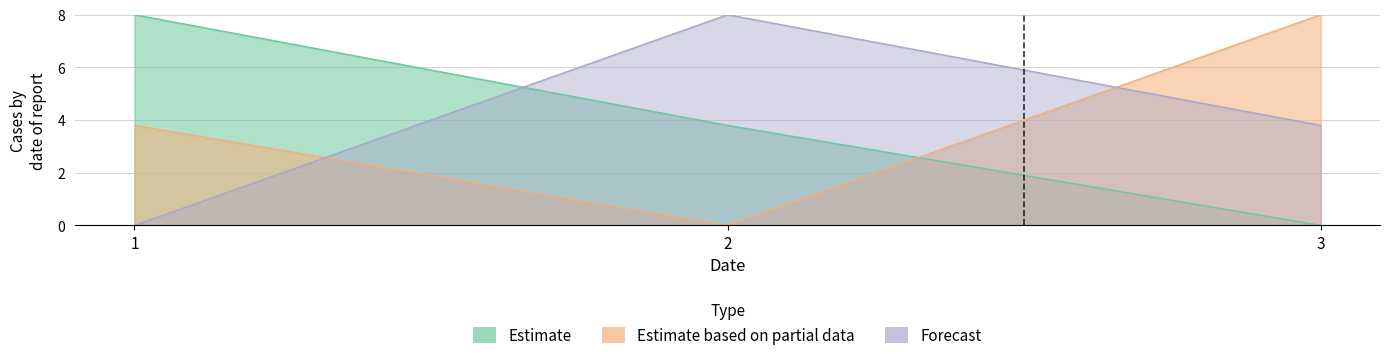

What are all the series names shown in the legend?

Estimate, Estimate based on partial data, Forecast